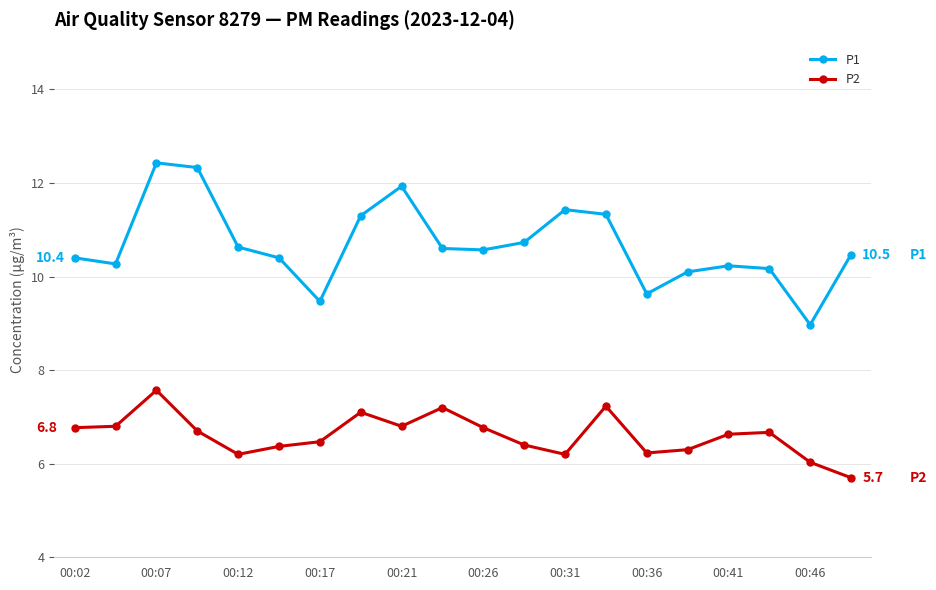

What is the difference between the maximum and second lowest values in the P1 series?

3.0